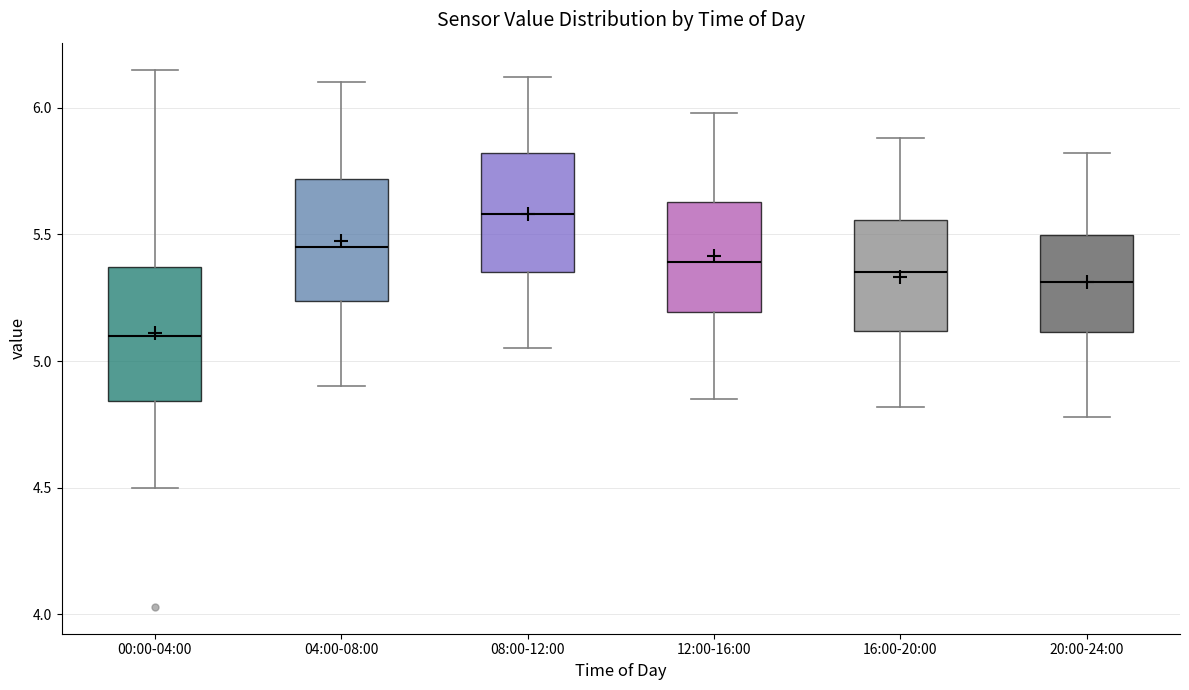

Reading left to right, transcribe this box plot: for each box, give where its median line is, the range the box spans, and where its two whiskers end, as read against the y-axis. The values are not printed on the chart, so give them approximately, as read against the axis.

00:00-04:00: median 5.10, box 4.85 to 5.35, whiskers 4.50 to 6.15
04:00-08:00: median 5.45, box 5.25 to 5.70, whiskers 4.90 to 6.10
08:00-12:00: median 5.60, box 5.35 to 5.80, whiskers 5.05 to 6.10
12:00-16:00: median 5.40, box 5.20 to 5.65, whiskers 4.85 to 6.00
16:00-20:00: median 5.35, box 5.10 to 5.55, whiskers 4.80 to 5.90
20:00-24:00: median 5.30, box 5.10 to 5.50, whiskers 4.80 to 5.80